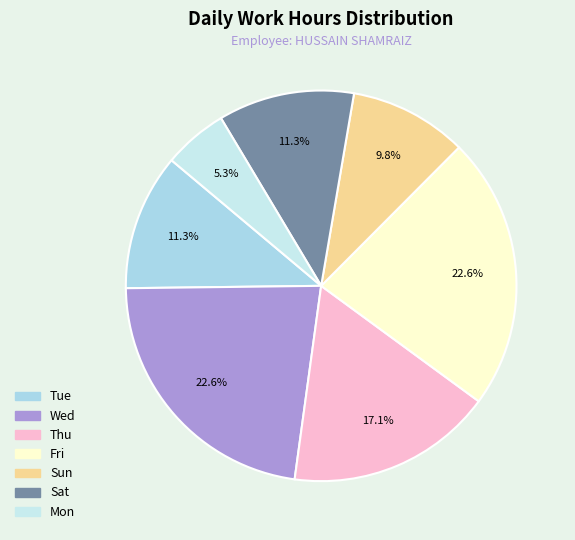

Count the number of slices in the pie.

7